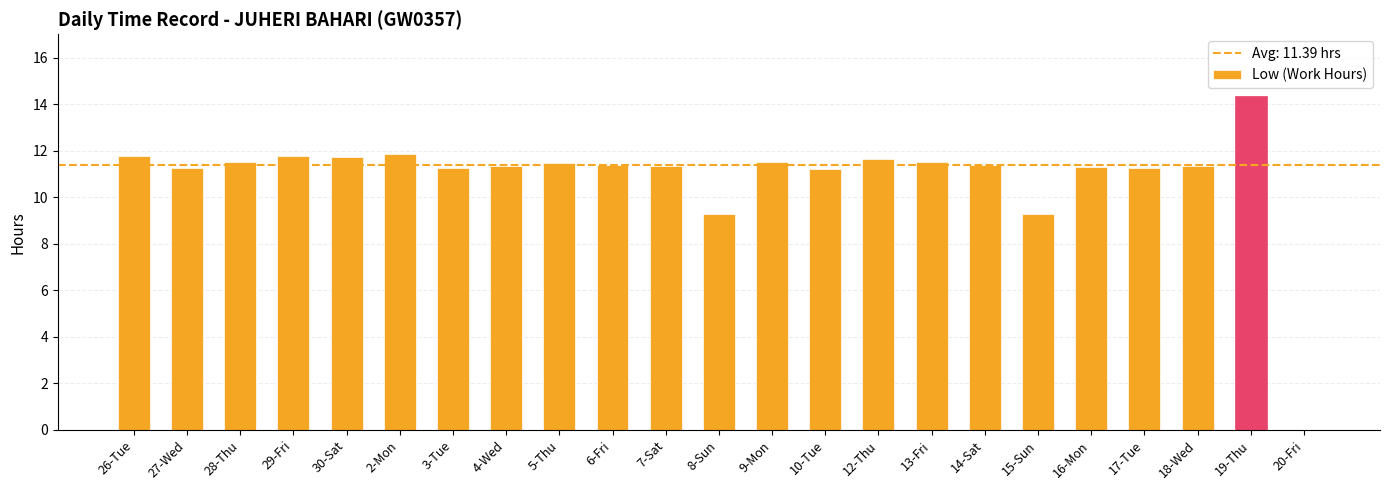

Is it true that the value at 28-Thu is 11.5?

True